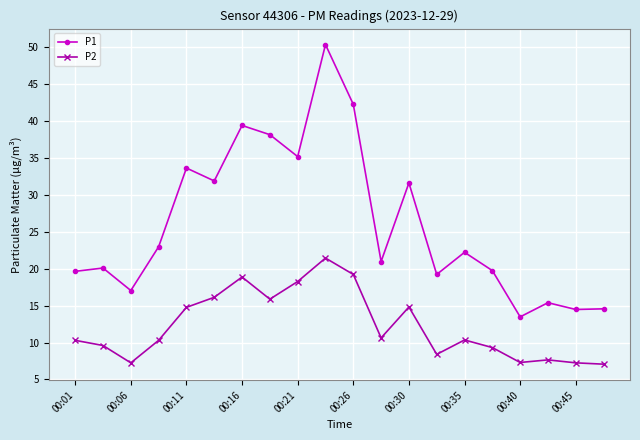

What is the minimum value shown in the chart?

7.1